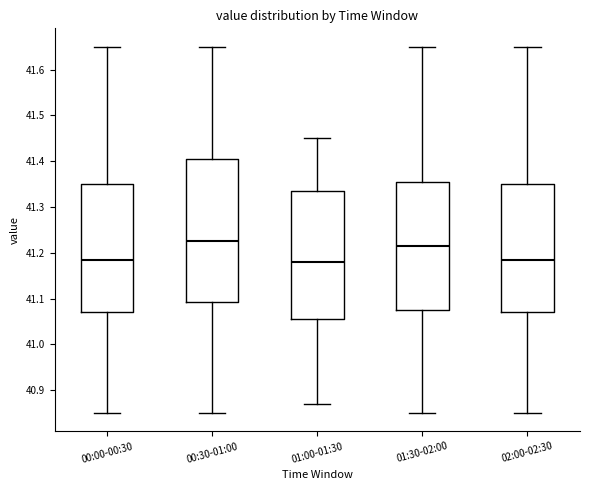

Reading left to right, transcribe this box plot: for each box, give where its median line is, the range the box spans, and where its two whiskers end, as read against the y-axis. The values are not printed on the chart, so give them approximately, as read against the axis.

00:00-00:30: median 41.19, box 41.07 to 41.35, whiskers 40.85 to 41.65
00:30-01:00: median 41.23, box 41.09 to 41.41, whiskers 40.85 to 41.65
01:00-01:30: median 41.18, box 41.06 to 41.34, whiskers 40.87 to 41.45
01:30-02:00: median 41.22, box 41.08 to 41.36, whiskers 40.85 to 41.65
02:00-02:30: median 41.19, box 41.07 to 41.35, whiskers 40.85 to 41.65